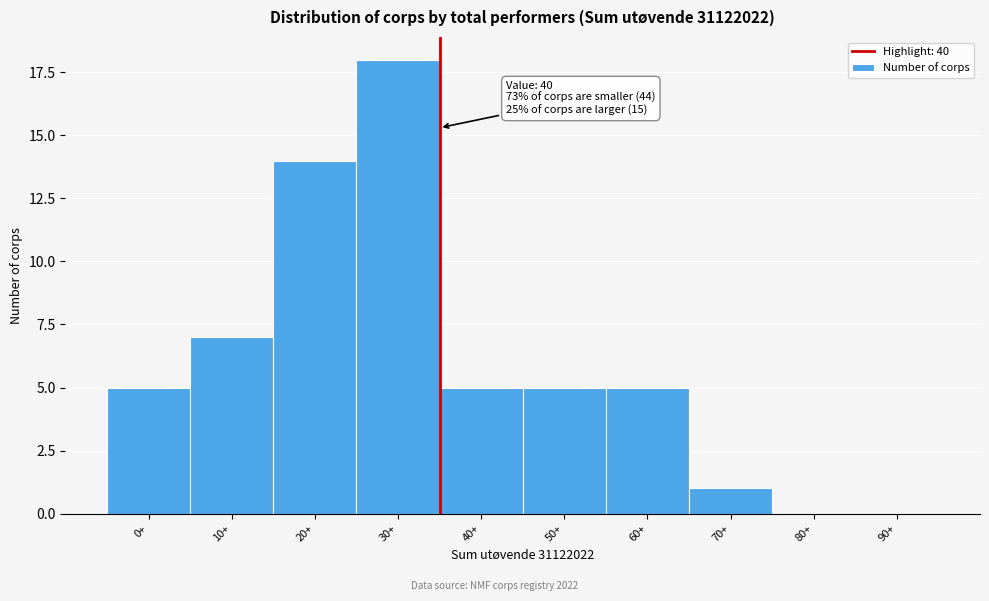

Reading left to right, transcribe all the data shown in this chart.

0+=5	10+=7	20+=14	30+=18	40+=5	50+=5	60+=5	70+=1	80+=0	90+=0